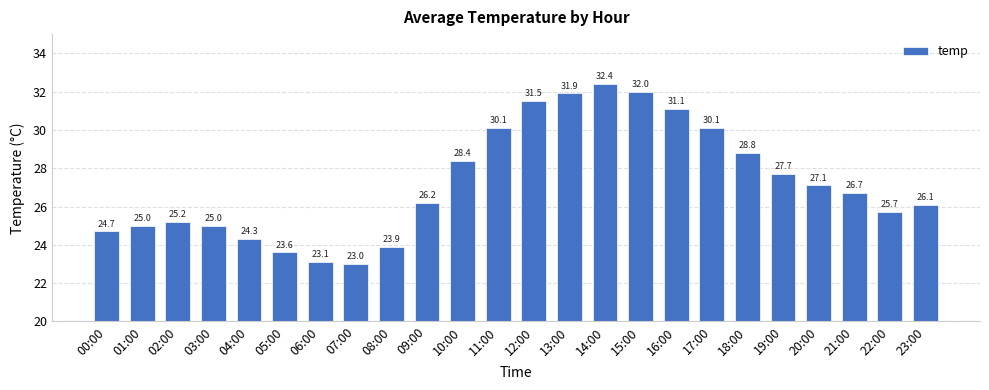

At which category does the chart reach its peak across all series?

14:00